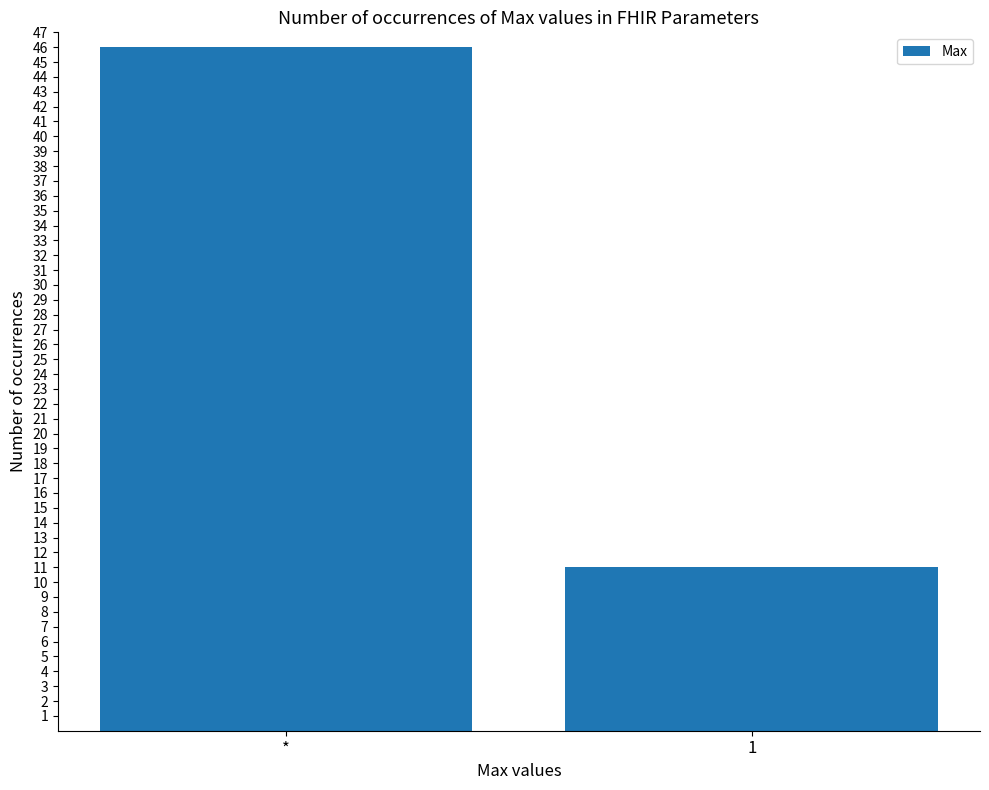

How many values are below 46?

1